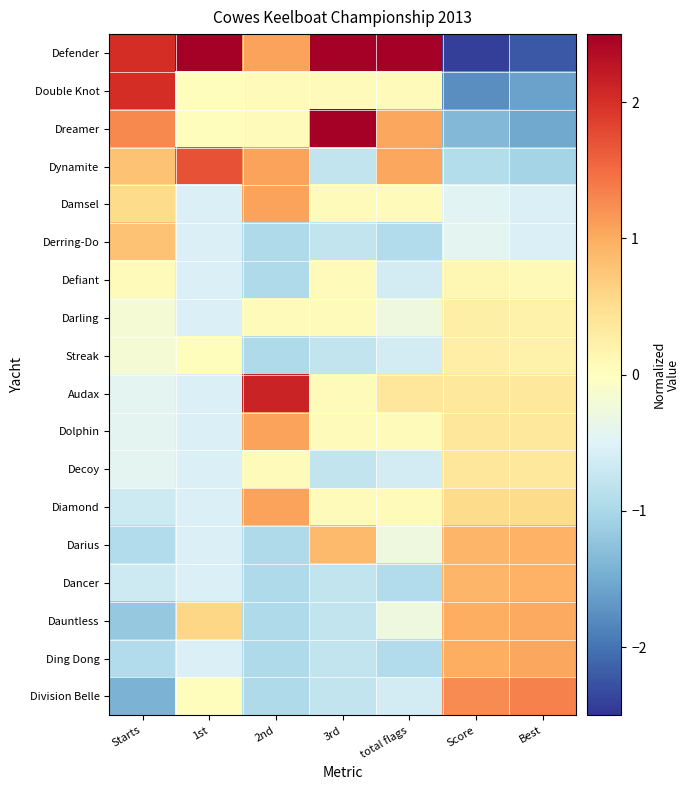

List the series in order of their peak value, highest first.

Defender, Dreamer, Audax, Double Knot, Dynamite, Division Belle, Damsel, Dolphin, Diamond, Ding Dong, Dauntless, Darius, Dancer, Derring-Do, Decoy, Streak, Darling, Defiant